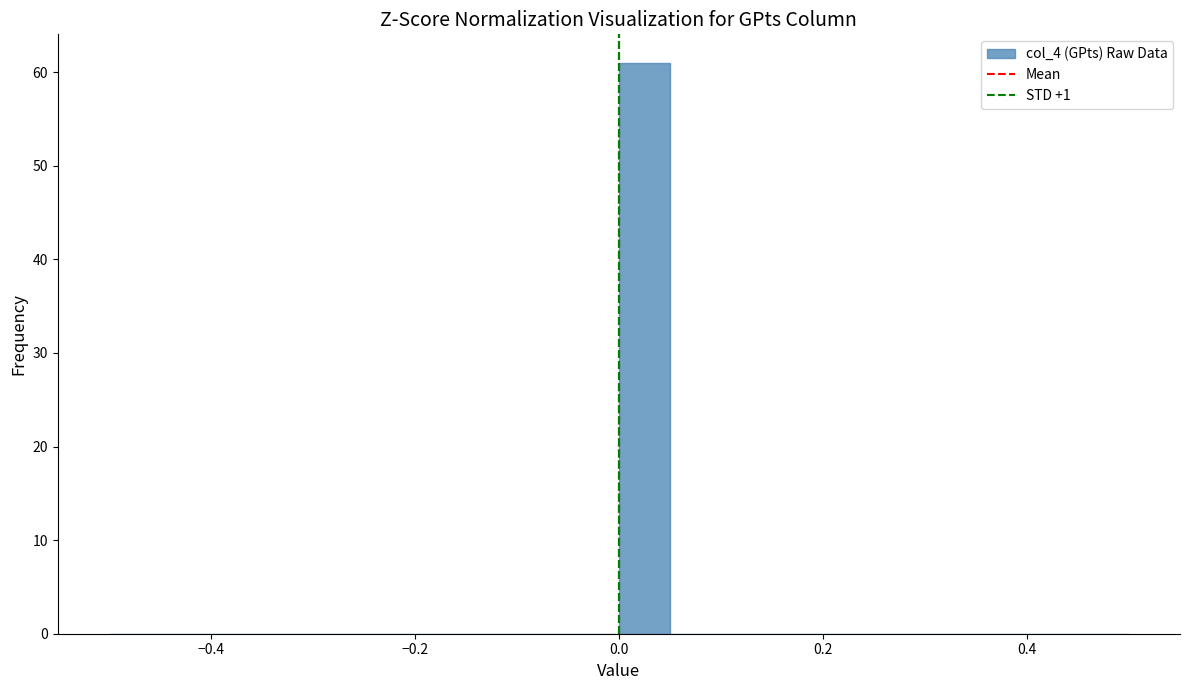

Read against the x-axis, roughly where is the centre of the tallest bar?

0.02